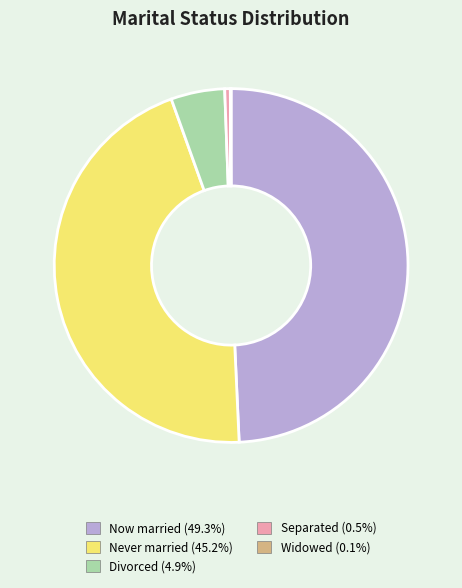

Is there any slice that represents more than half of the pie?

No